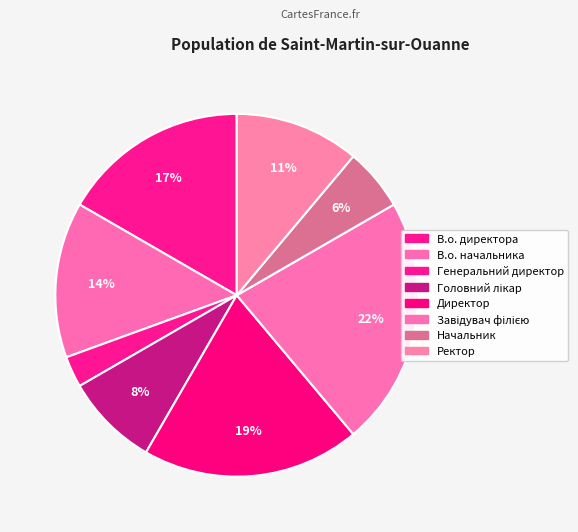

Is there any slice that represents more than half of the pie?

No